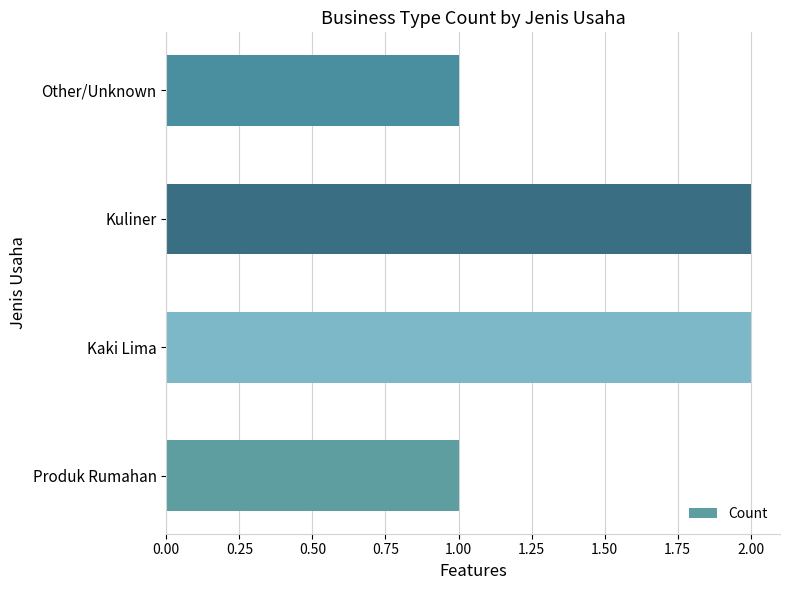

What is the ratio of the value at Other/Unknown to the value at Kaki Lima?

0.5